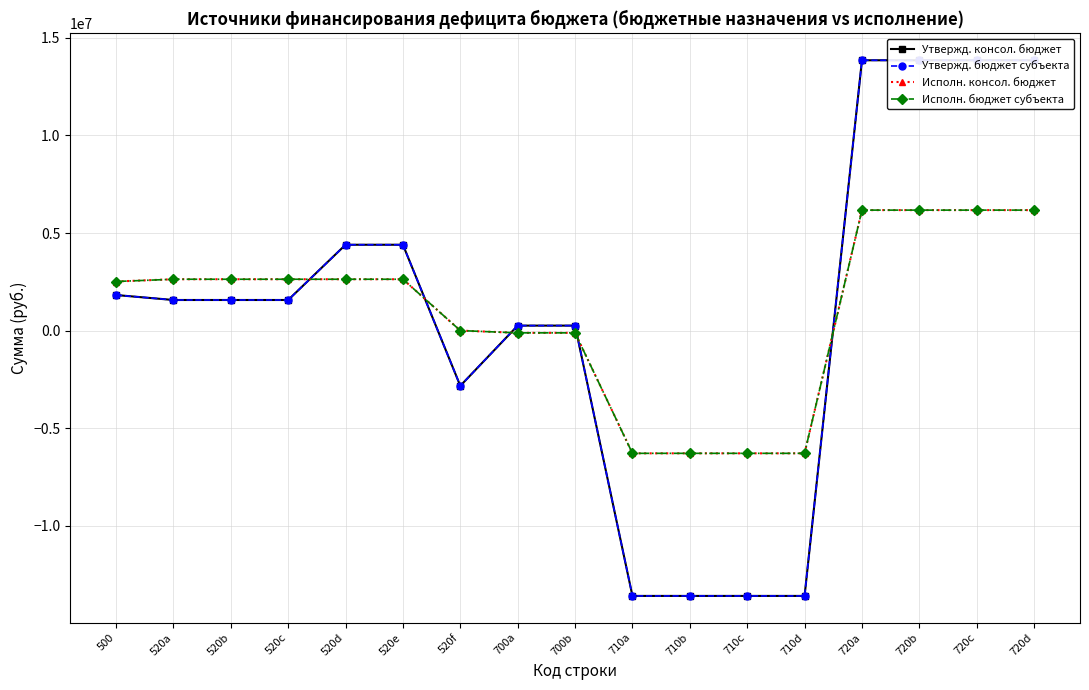

What is the sum of all Утвержд. консол. бюджет values?

14024531.0